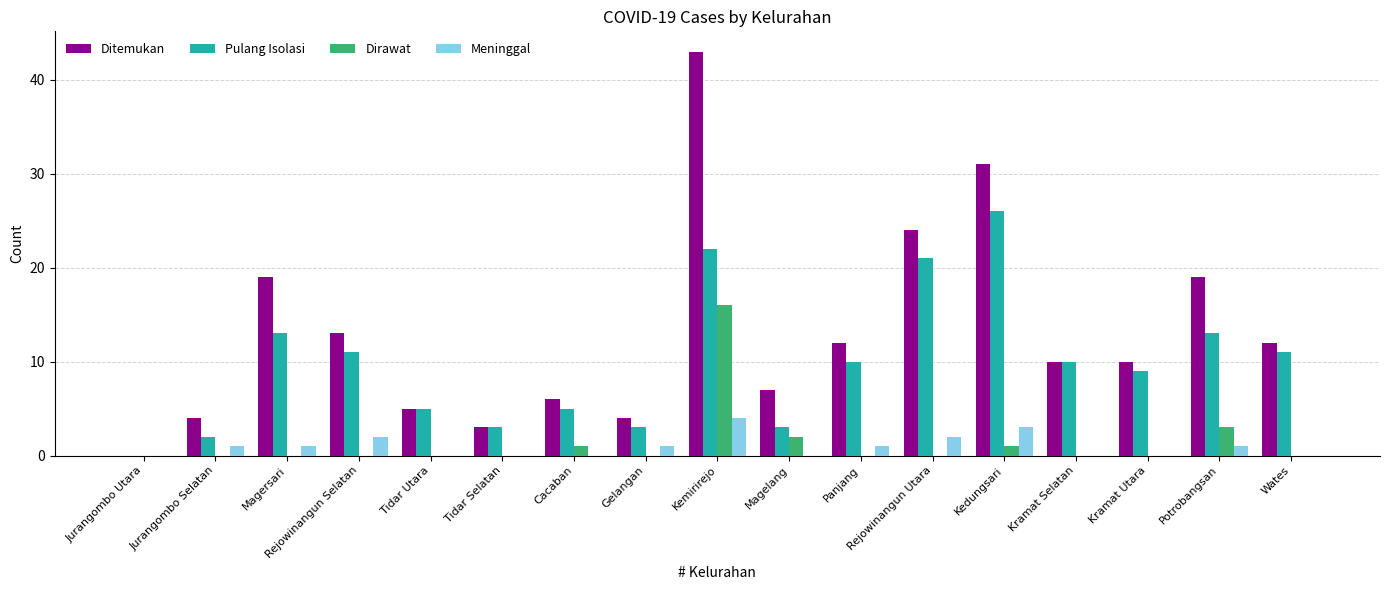

At which category is the sum across all series the highest?

Kemirirejo